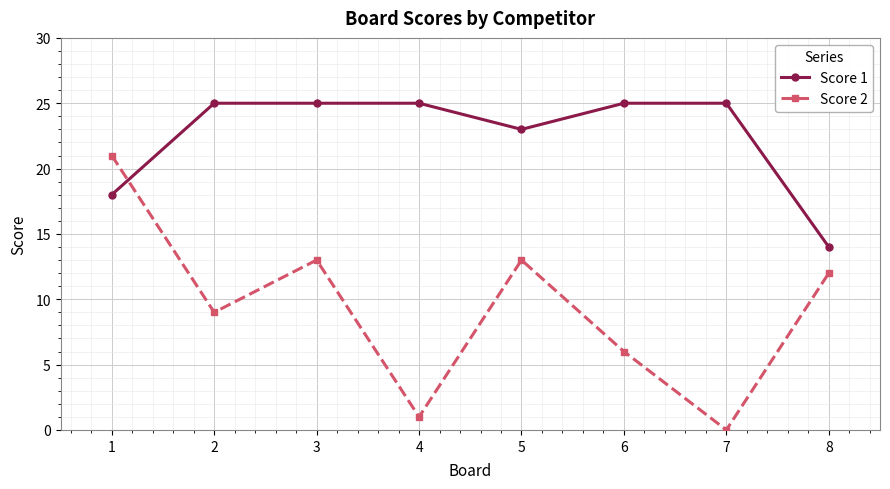

How many intersections are there between Score 1 and Score 2?

1